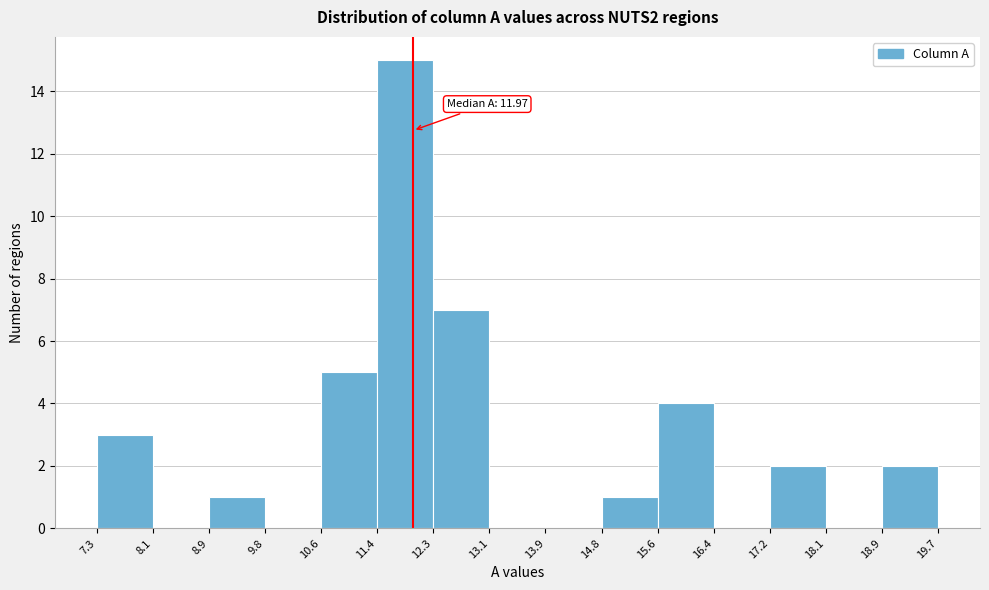

Over which range of the x-axis is the bar tallest?

11.4 to 12.3